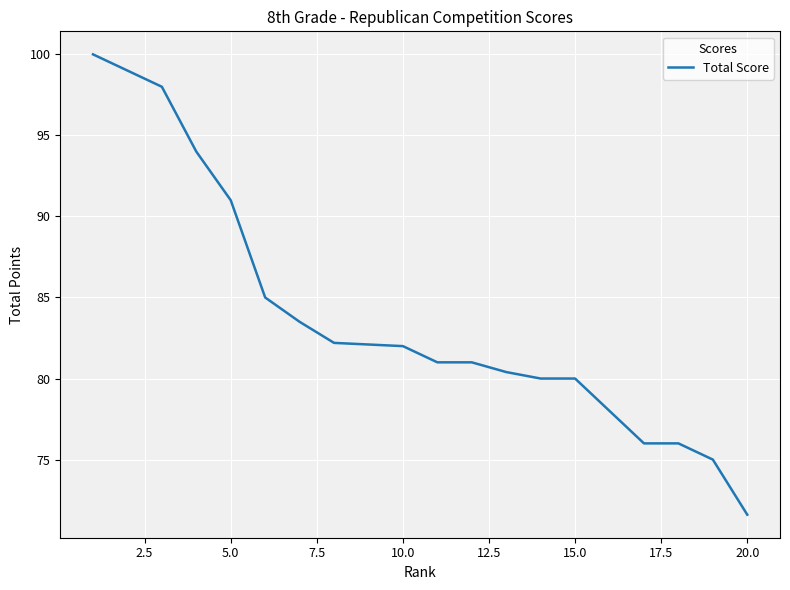

How many lines are shown in the chart?

1